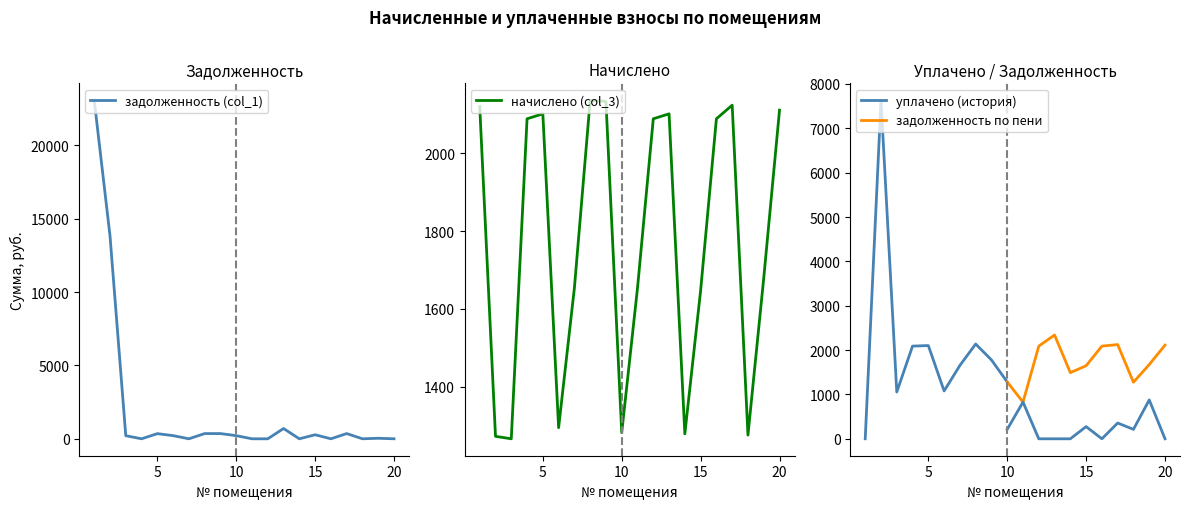

Rank the categories by начислено (col_3) value from highest to lowest.

8, 9, 17, 1, 20, 5, 13, 4, 12, 16, 19, 7, 11, 15, 6, 10, 14, 18, 2, 3